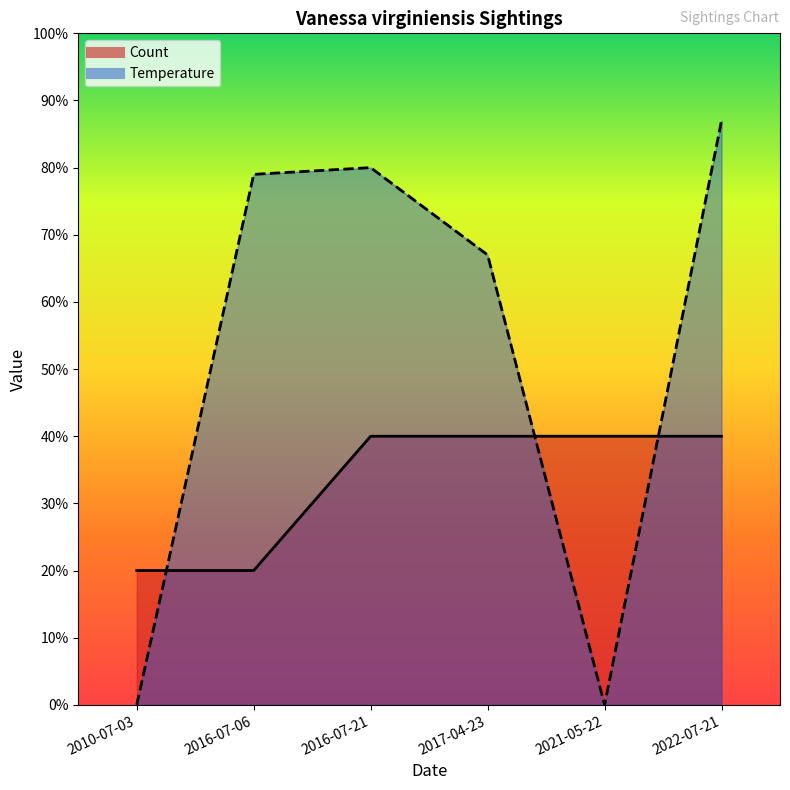

Is the value of Temperature at 2010-07-03 greater than the value of Count at 2016-07-21?

No